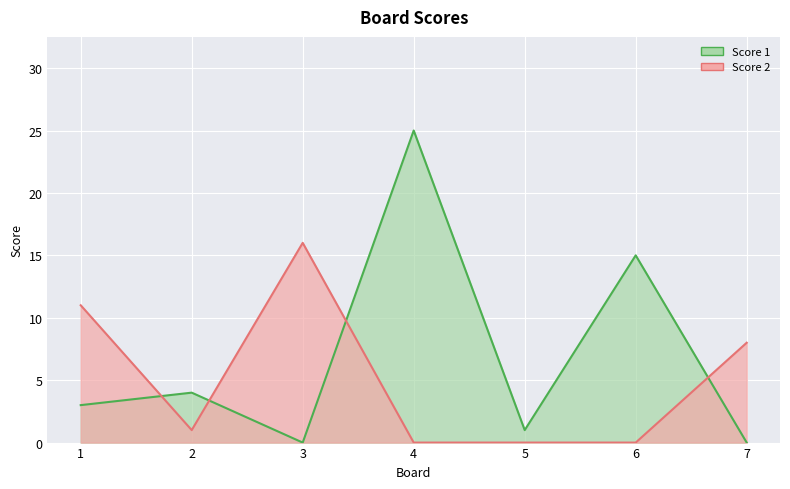

Which has a higher value, 1 or 6?

6